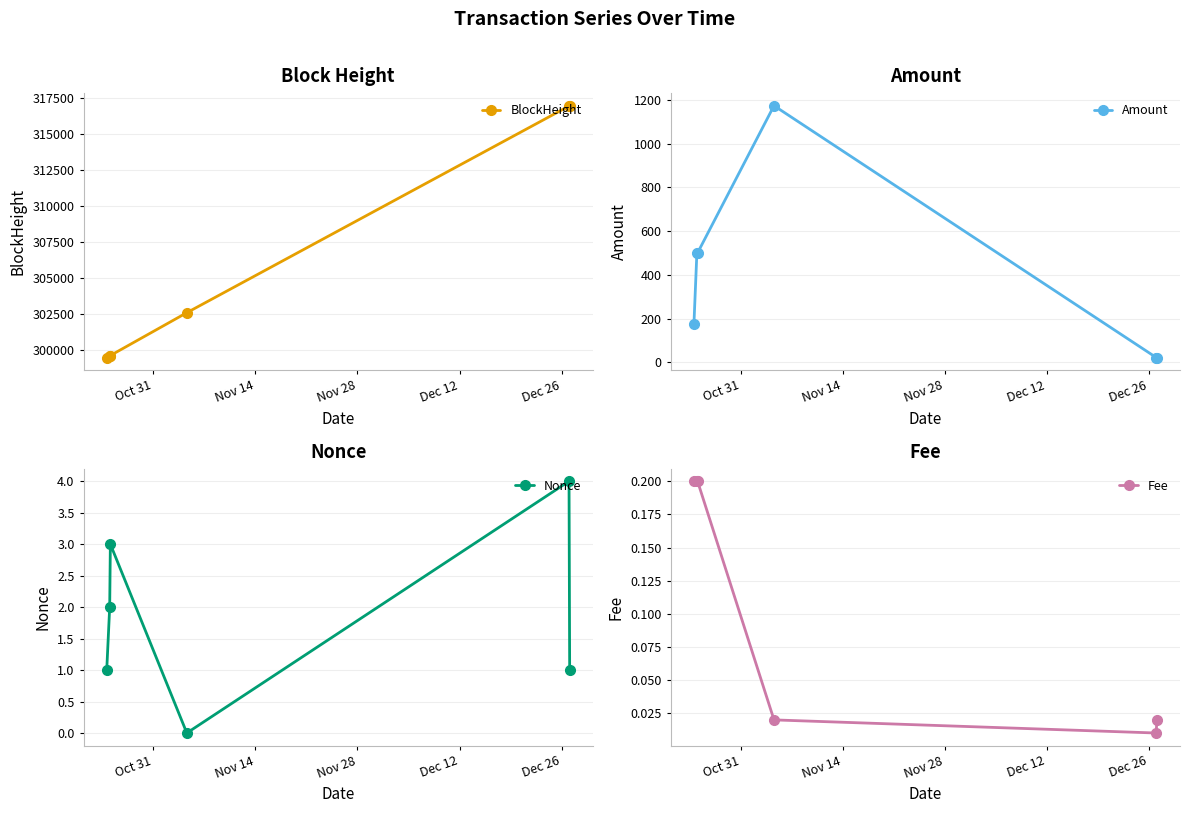

True or false: BlockHeight has more than 1 interior local peaks.

False